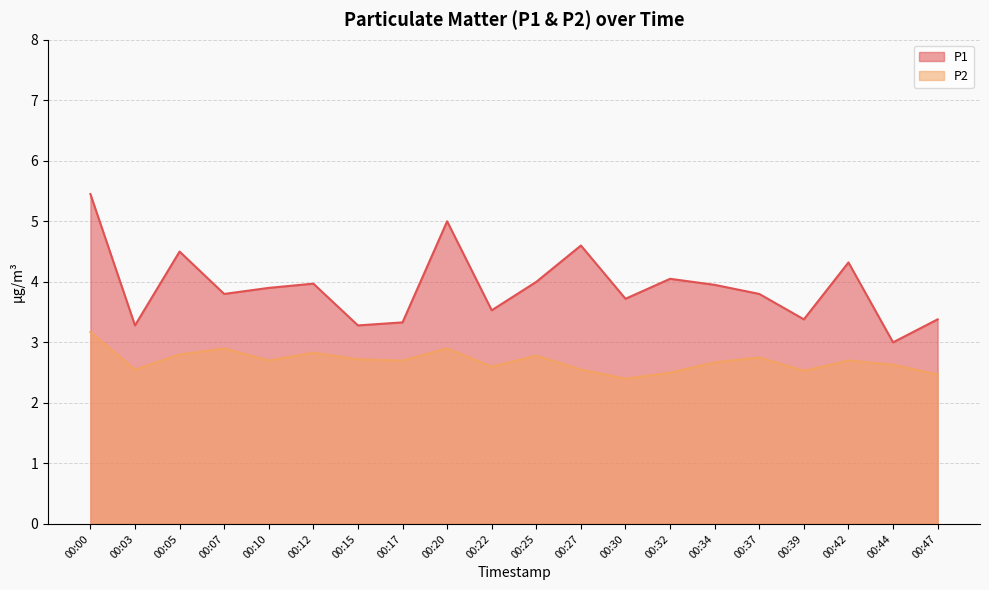

What is the value of the P2 point at the 19th from the left?

2.6